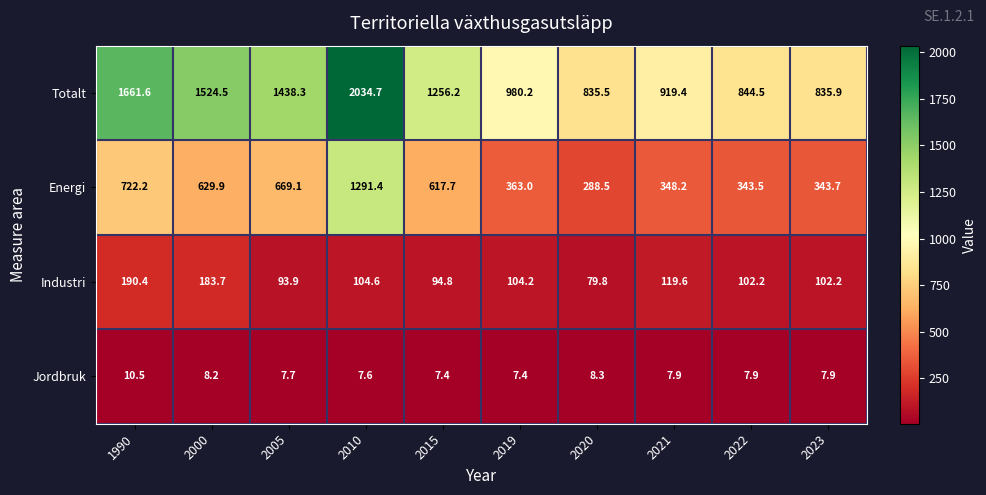

What is the average value of the Totalt series?

1233.1